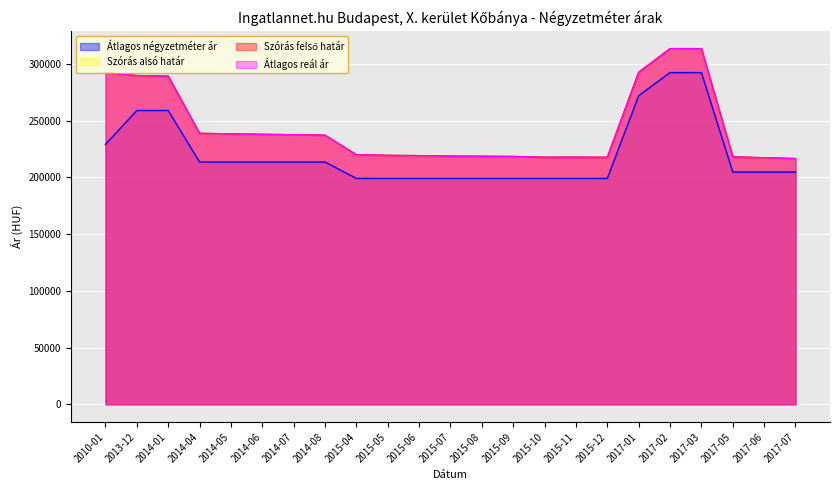

Rank the categories by Szórás felső határ value from highest to lowest.

2017-02, 2017-03, 2017-01, 2010-01, 2013-12, 2014-01, 2014-04, 2014-05, 2014-06, 2014-07, 2014-08, 2015-04, 2015-05, 2015-06, 2015-07, 2015-08, 2015-09, 2017-05, 2015-11, 2015-10, 2015-12, 2017-06, 2017-07